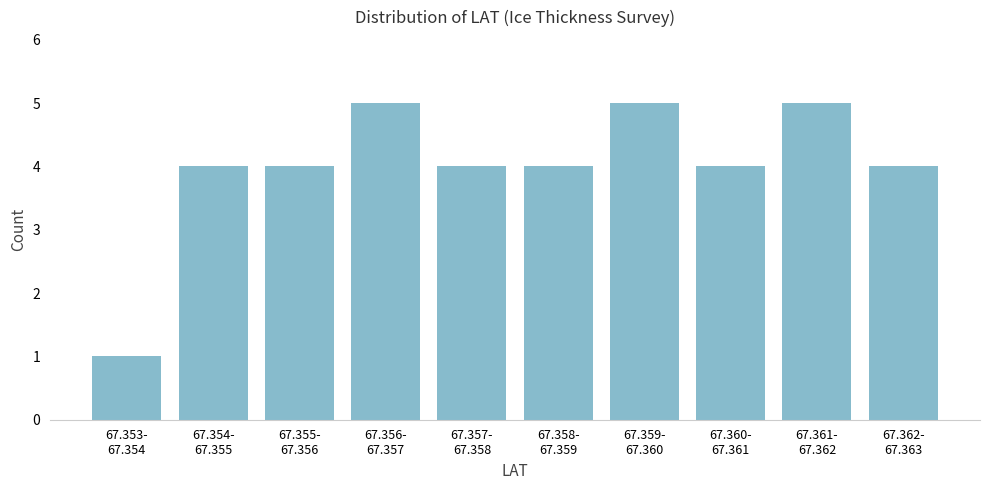

Reading right to left, what are all the values shown in this chart?

4	5	4	5	4	4	5	4	4	1